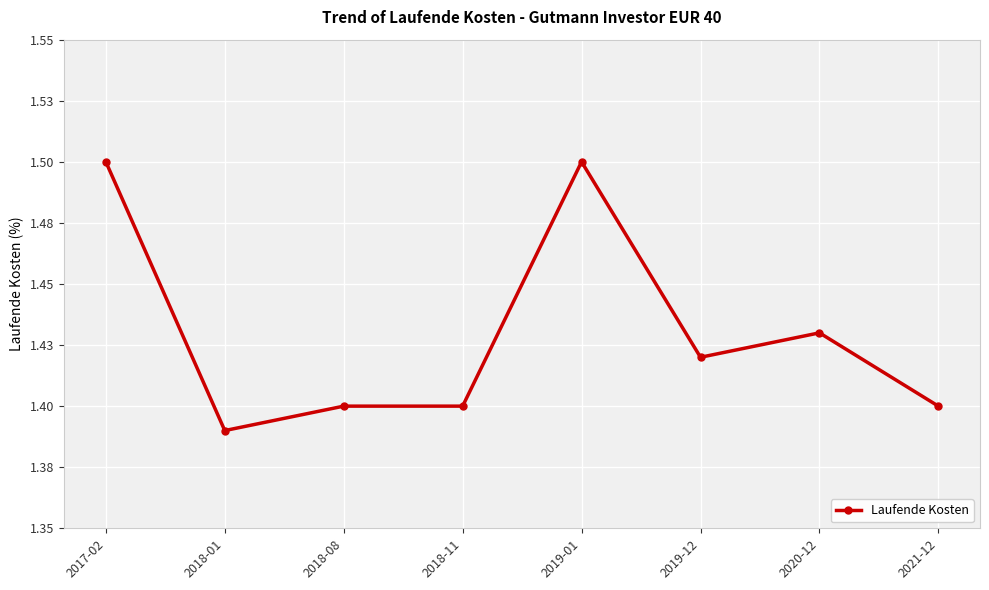

Is this an area chart (filled region under the line)?

No